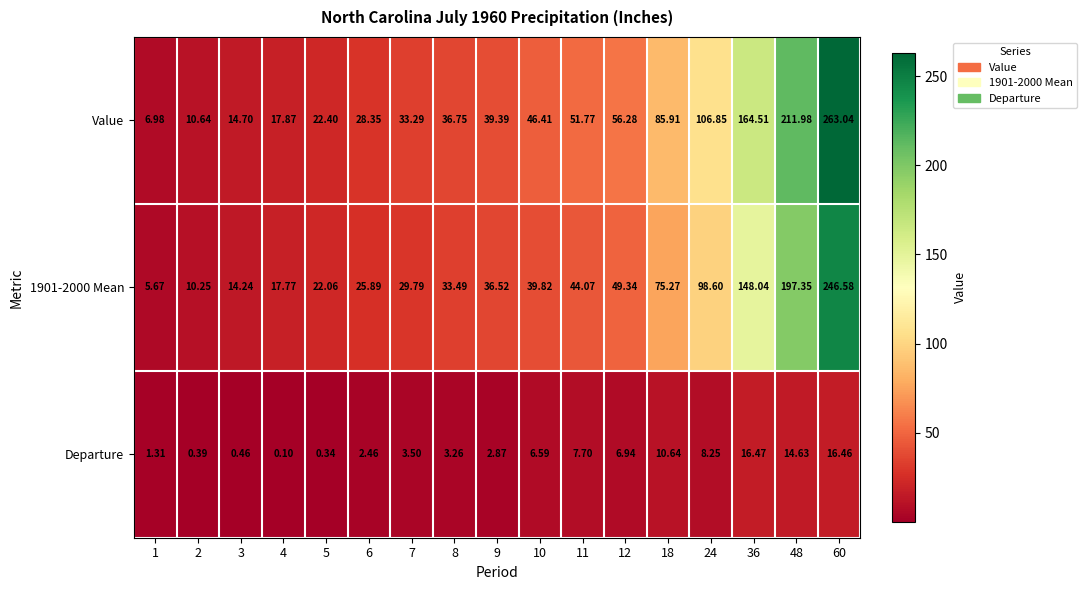

Rank the series at 60 from highest to lowest value.

Value, 1901-2000 Mean, Departure